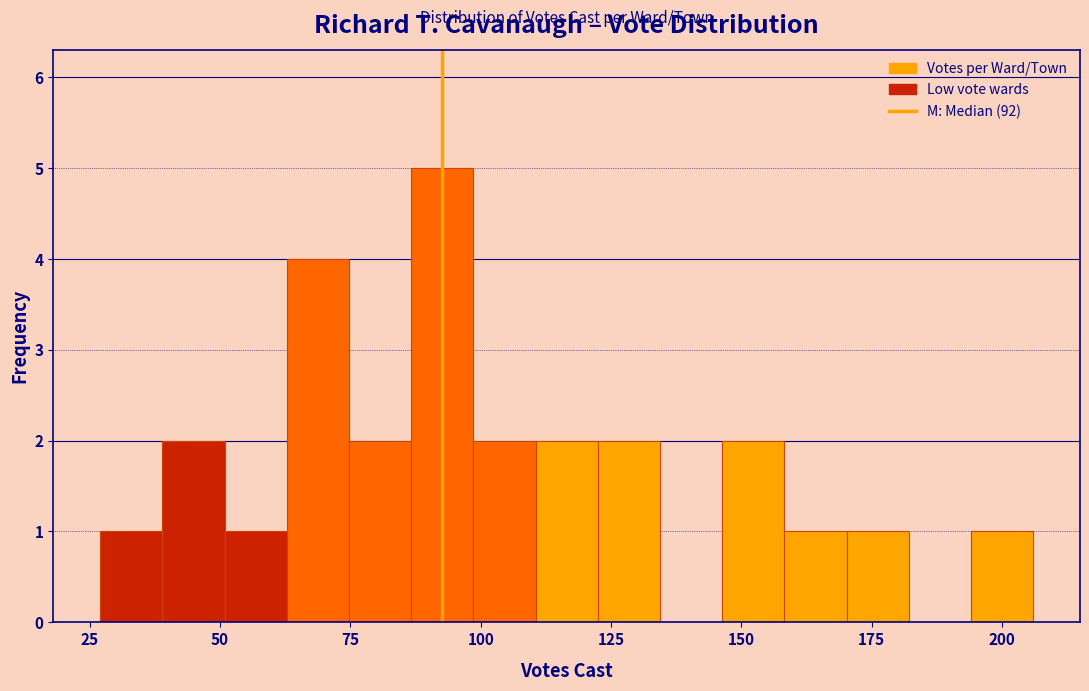

Around what value on the x-axis is the tallest bar? Give the approximate position of its centre, as read against the axis.

95